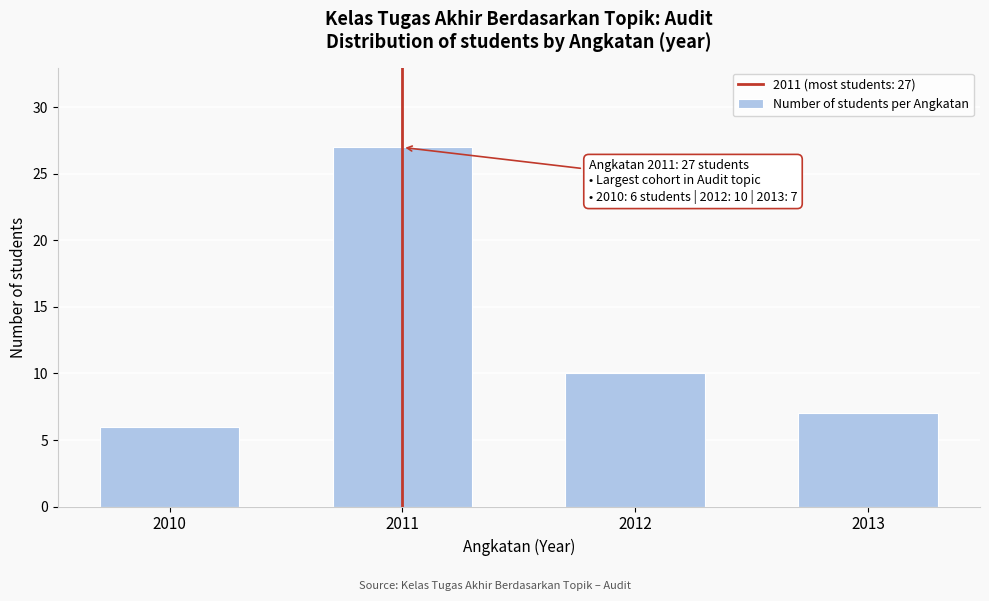

Reading right to left, transcribe all the data shown in this chart.

7	10	27	6